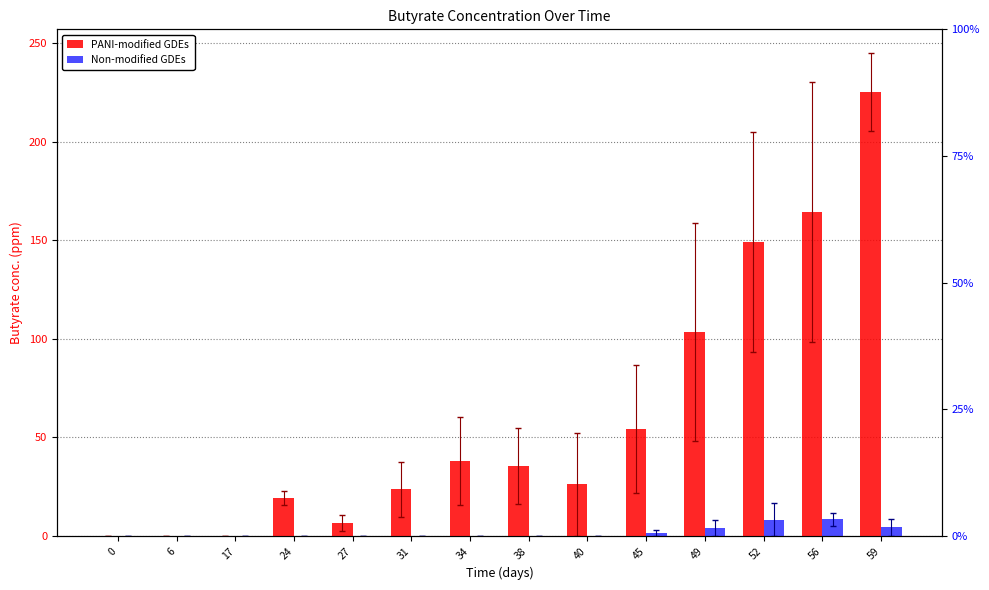

Which series has the largest total across all categories?

PANI-modified GDEs